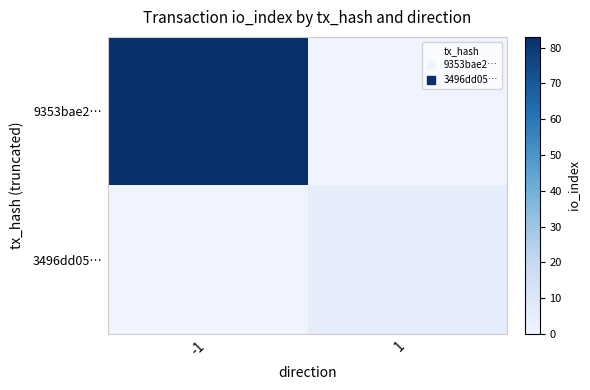

Which series has the largest range (max minus min)?

9353bae2…